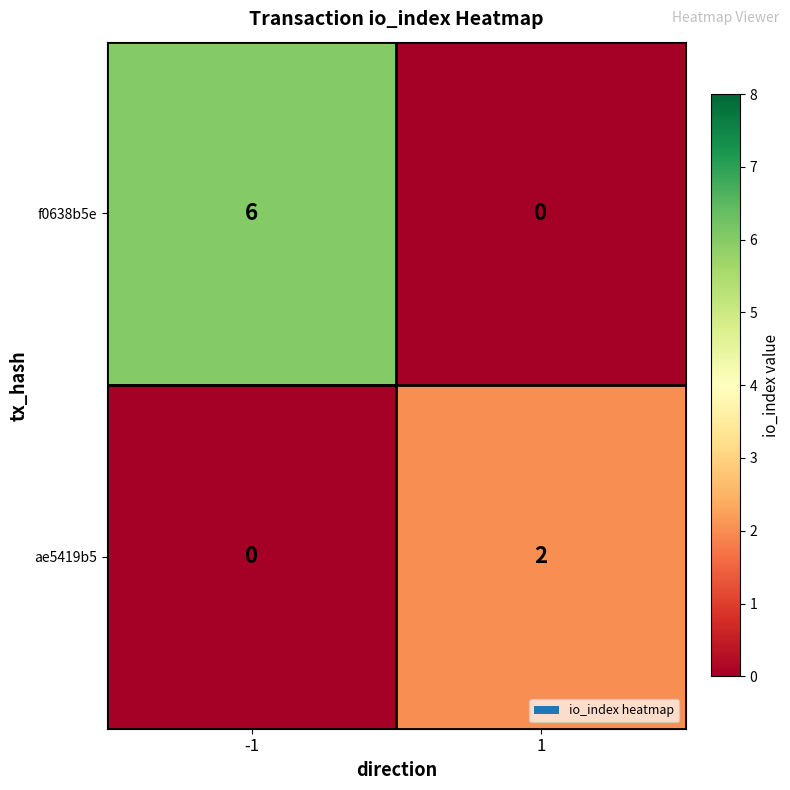

At how many categories does at least one series exceed 5?

1